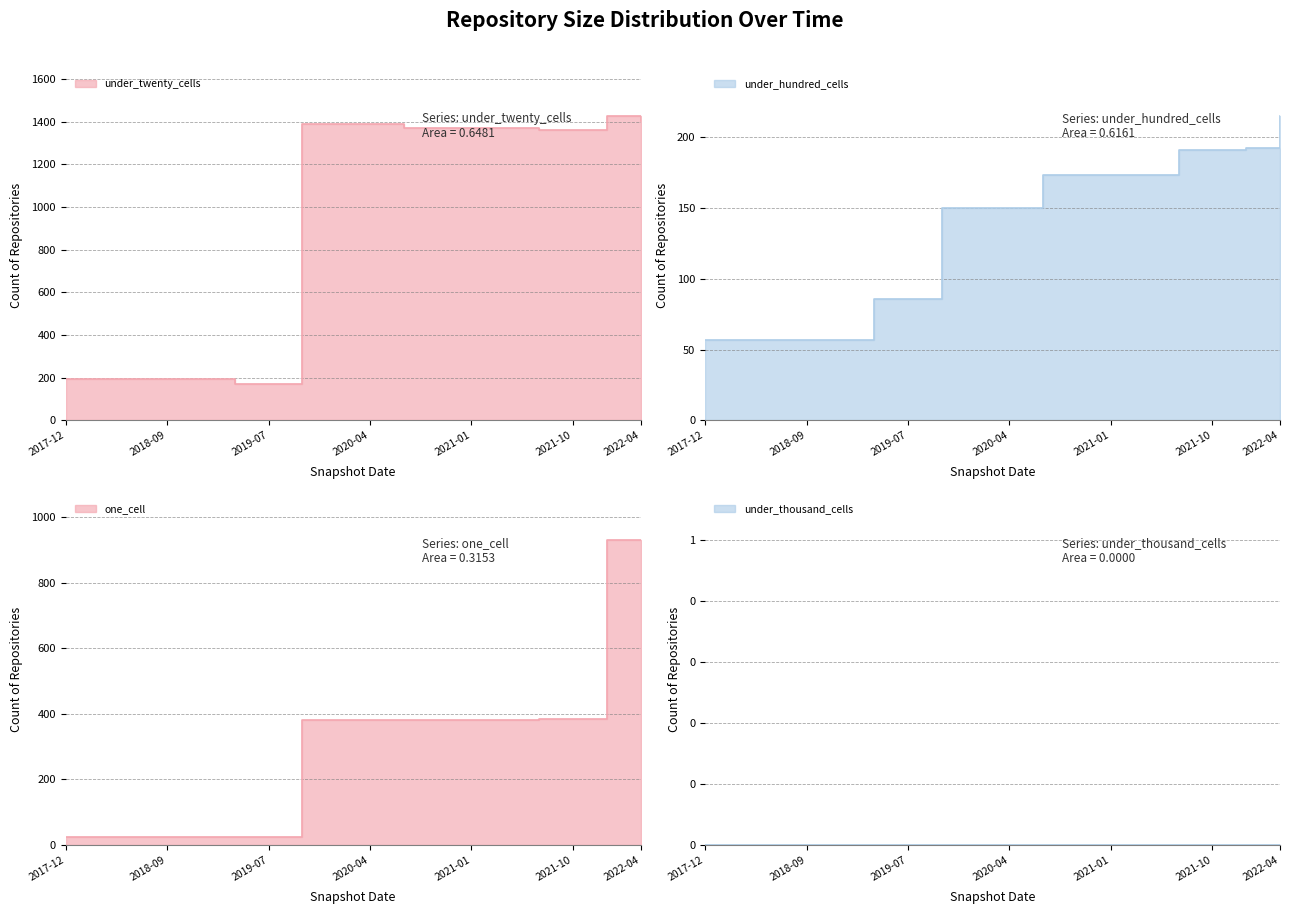

True or false: under_twenty_cells and one_cell intersect in this chart.

False